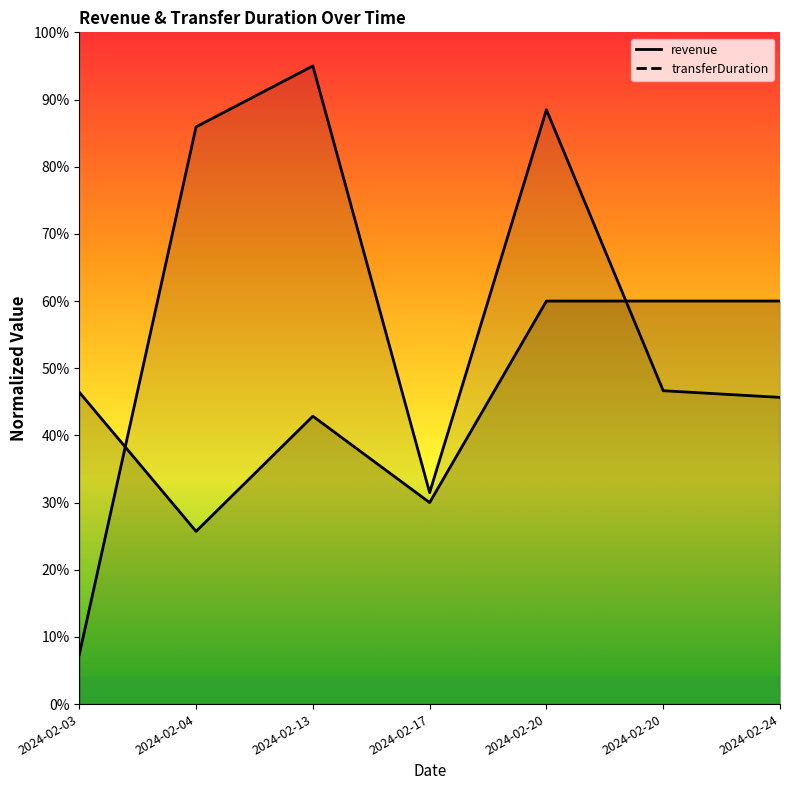

Which category has the highest value in the transferDuration series?

2024-02-13